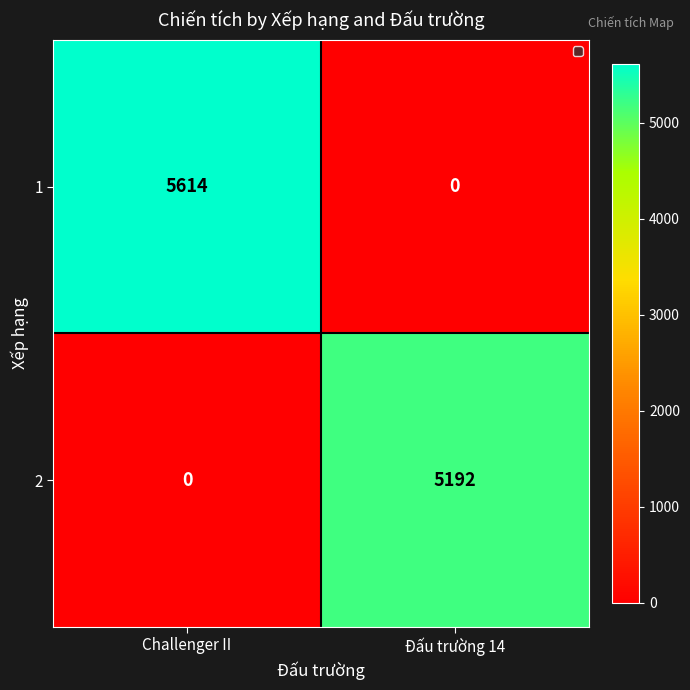

At how many categories does at least one series exceed 4520?

2